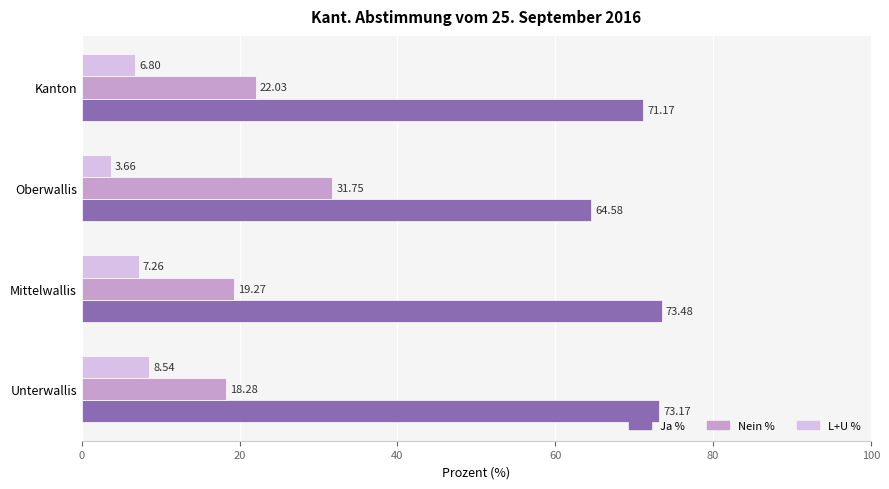

Between Oberwallis and Kanton, which series saw the biggest shift?

Nein %